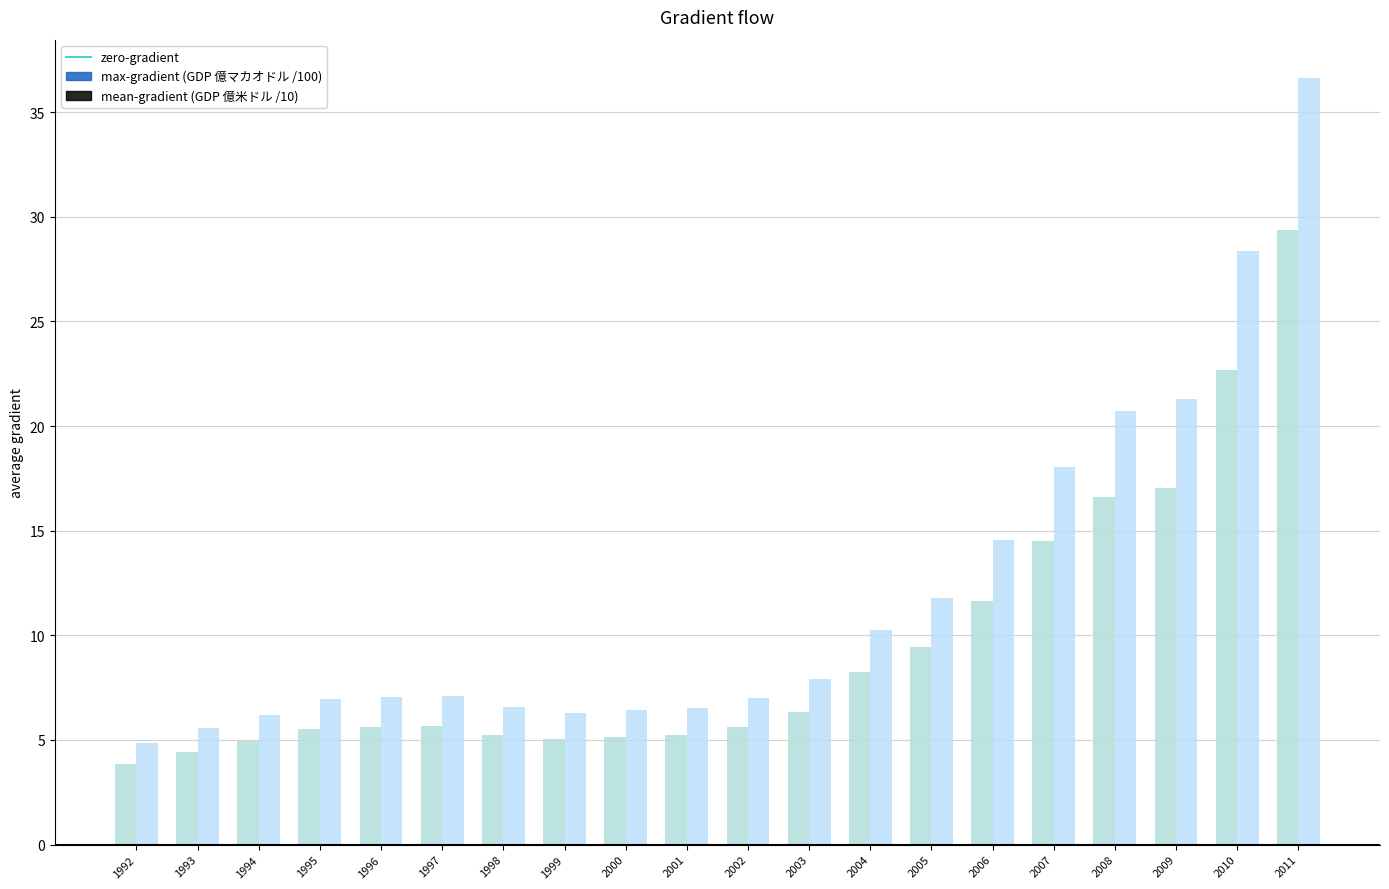

Reading left to right, what are all the values shown in this chart?

GDP(億マカオドル): 3.9	4.4	4.9	5.5	5.6	5.7	5.3	5.0	5.2	5.2	5.6	6.4	8.2	9.4	11.7	14.5	16.6	17.0	22.7	29.4
GDP(億米ドル): 4.8	5.6	6.2	7.0	7.1	7.1	6.6	6.3	6.4	6.5	7.0	7.9	10.3	11.8	14.6	18.1	20.7	21.3	28.4	36.6